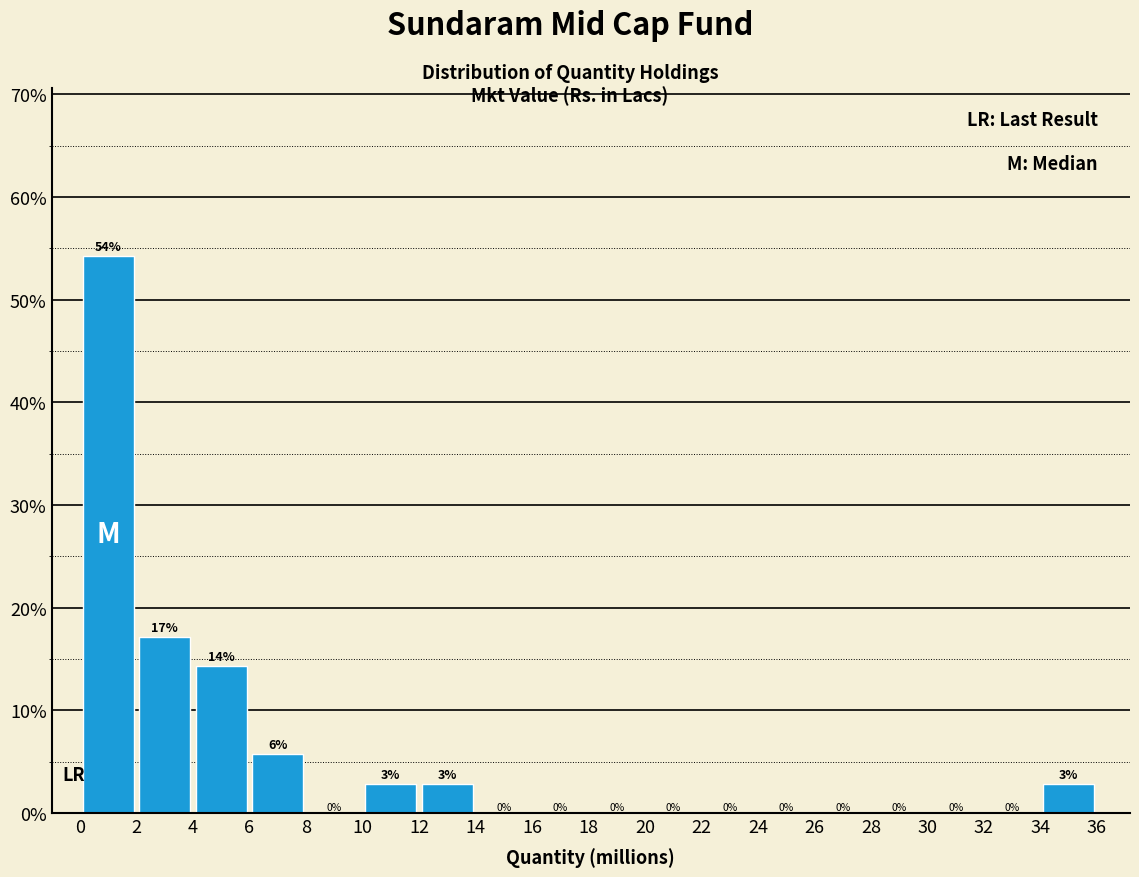

Which range on the x-axis has the tallest bar?

0 to 2